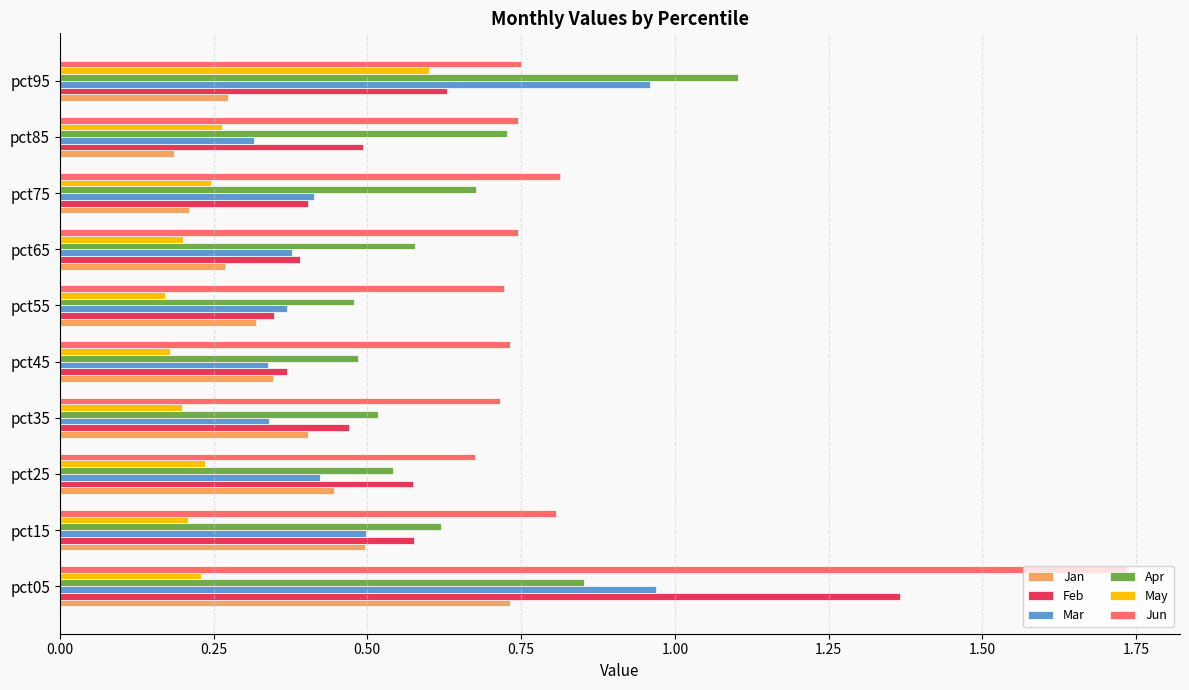

What is the total value across all series at pct95?

4.3